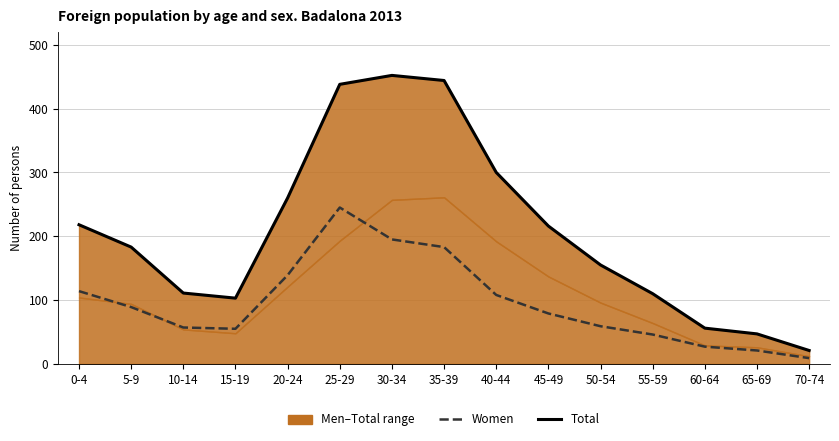

What is the value of the Total point at the 11th from the left?

155